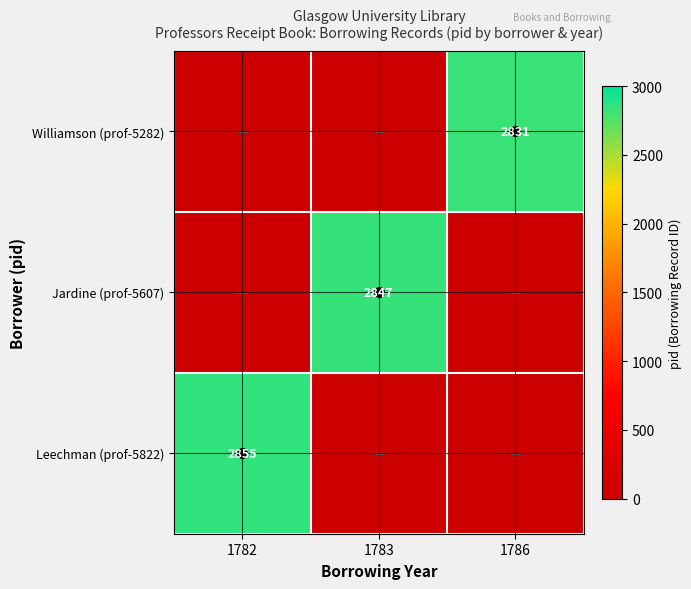

At which category is the sum across all series the highest?

1782